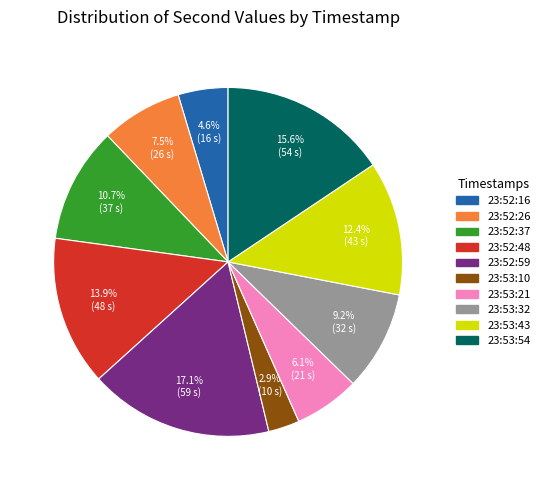

What percentage is the 23:53:43 slice, to the nearest percent?

12%